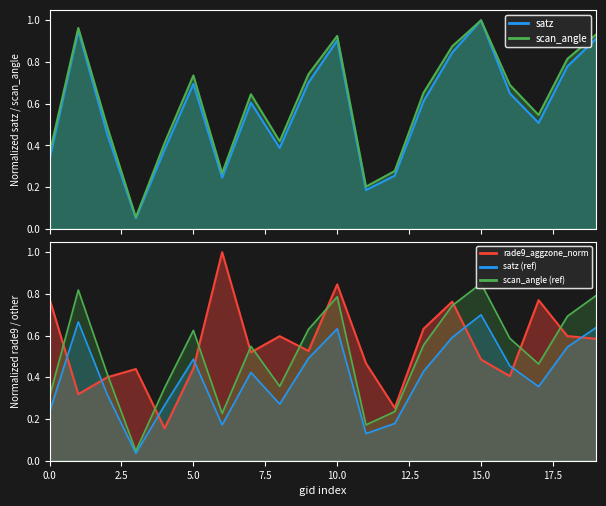

True or false: scan_angle and satz cross at least once.

False